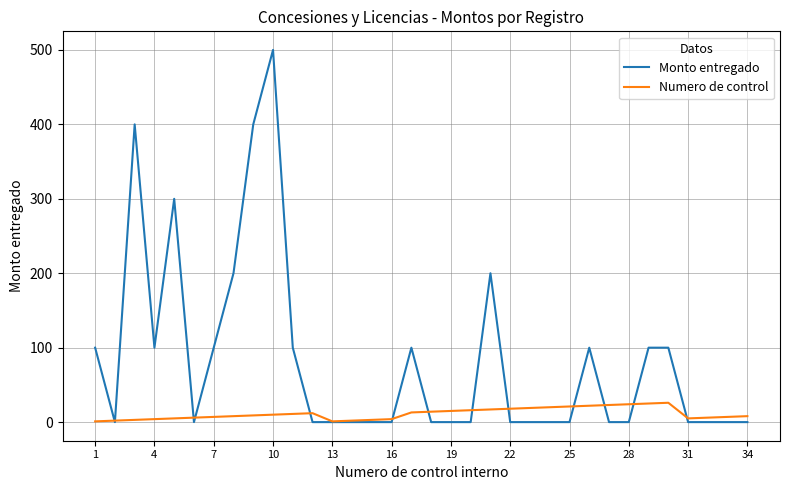

Rank the series by their maximum value, from lowest to highest.

Numero de control, Monto entregado